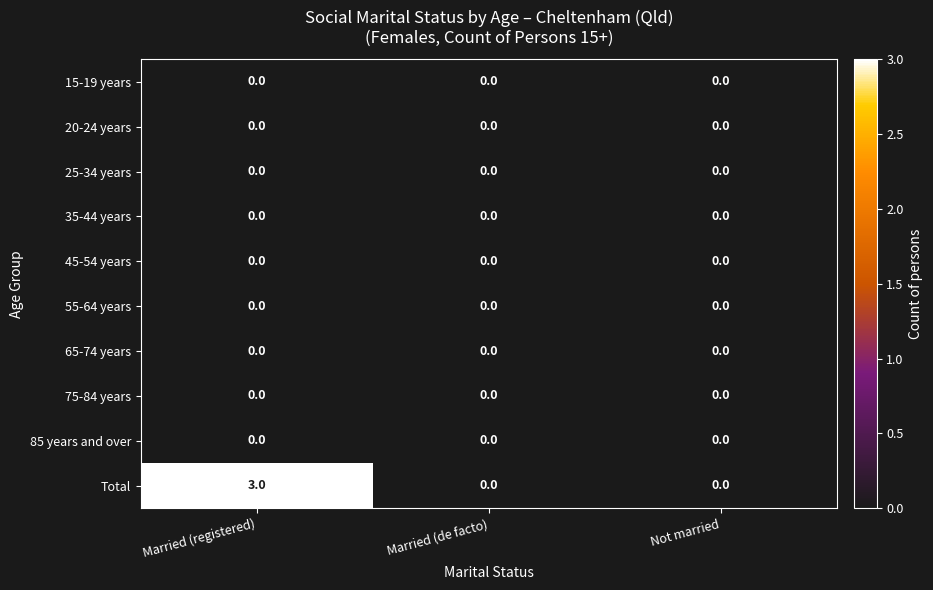

At which category does the chart reach its peak across all series?

Married (registered)